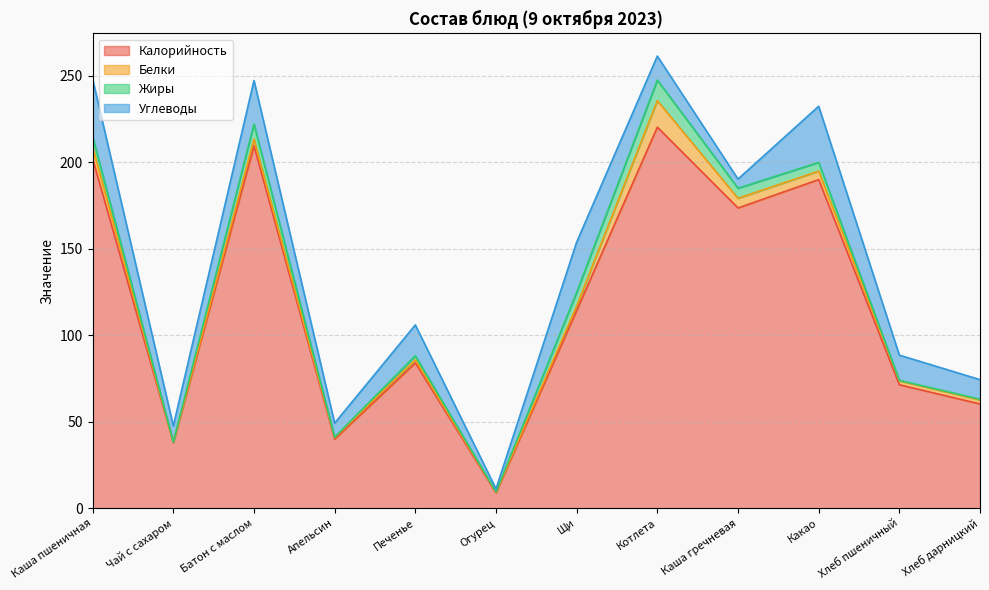

Which series ends up on top after the final intersection of Жиры and Углеводы?

Углеводы